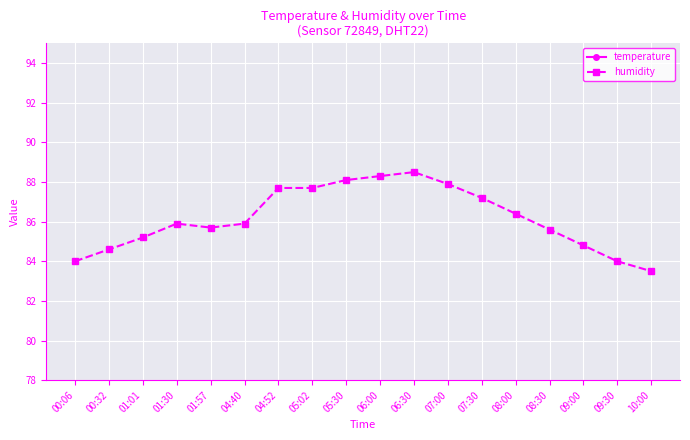

At which category is the sum across all series the highest?

06:30